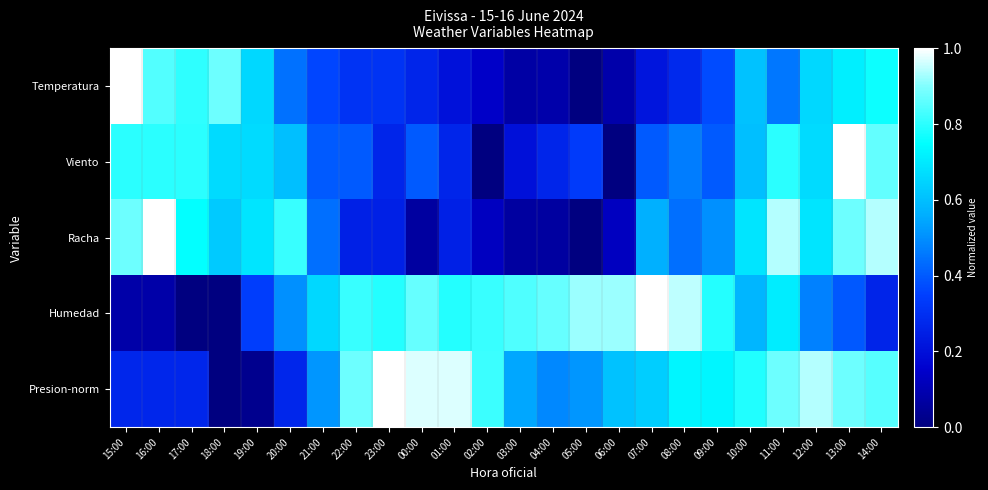

Reading left to right, list all the values displayed in this chart.

Temperatura: 15:00=1.0	16:00=0.8	17:00=0.8	18:00=0.9	19:00=0.7	20:00=0.4	21:00=0.4	22:00=0.3	23:00=0.3	00:00=0.3	01:00=0.2	02:00=0.1	03:00=0.1	04:00=0.1	05:00=0.0	06:00=0.1	07:00=0.2	08:00=0.3	09:00=0.4	10:00=0.6	11:00=0.5	12:00=0.7	13:00=0.7	14:00=0.8
Viento: 15:00=0.8	16:00=0.8	17:00=0.8	18:00=0.7	19:00=0.7	20:00=0.6	21:00=0.4	22:00=0.4	23:00=0.3	00:00=0.4	01:00=0.3	02:00=0.0	03:00=0.2	04:00=0.3	05:00=0.3	06:00=0.0	07:00=0.4	08:00=0.5	09:00=0.4	10:00=0.6	11:00=0.8	12:00=0.7	13:00=1.0	14:00=0.9
Racha: 15:00=0.9	16:00=1.0	17:00=0.8	18:00=0.6	19:00=0.7	20:00=0.8	21:00=0.4	22:00=0.2	23:00=0.2	00:00=0.1	01:00=0.2	02:00=0.1	03:00=0.1	04:00=0.1	05:00=0.0	06:00=0.1	07:00=0.6	08:00=0.4	09:00=0.5	10:00=0.7	11:00=0.9	12:00=0.7	13:00=0.9	14:00=0.9
Humedad: 15:00=0.1	16:00=0.1	17:00=0.0	18:00=0.0	19:00=0.3	20:00=0.5	21:00=0.7	22:00=0.8	23:00=0.8	00:00=0.9	01:00=0.8	02:00=0.8	03:00=0.8	04:00=0.9	05:00=0.9	06:00=0.9	07:00=1.0	08:00=0.9	09:00=0.8	10:00=0.6	11:00=0.7	12:00=0.5	13:00=0.4	14:00=0.3
Presion-norm: 15:00=0.3	16:00=0.3	17:00=0.3	18:00=0.0	19:00=0.0	20:00=0.3	21:00=0.5	22:00=0.9	23:00=1.0	00:00=1.0	01:00=1.0	02:00=0.8	03:00=0.5	04:00=0.5	05:00=0.5	06:00=0.6	07:00=0.6	08:00=0.7	09:00=0.7	10:00=0.8	11:00=0.9	12:00=0.9	13:00=0.9	14:00=0.8